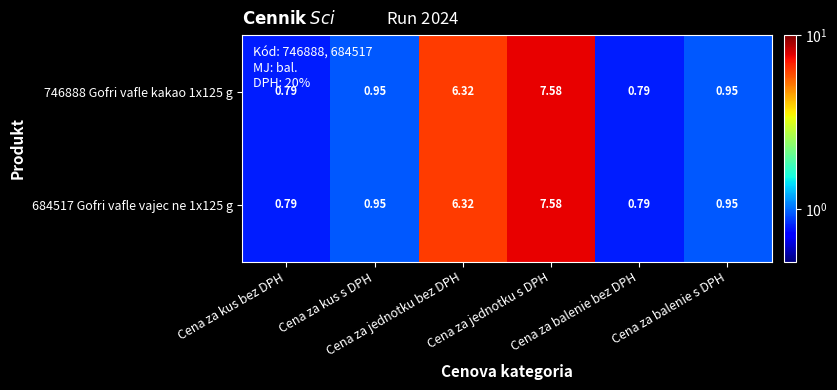

How many categories are shown in the chart?

6